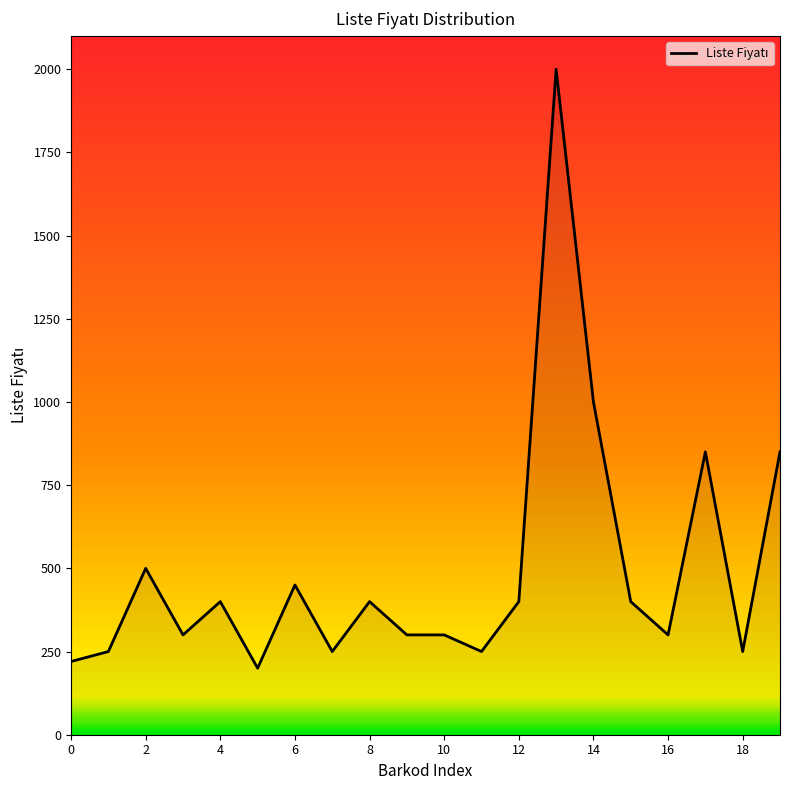

What is the greatest value displayed?

2000